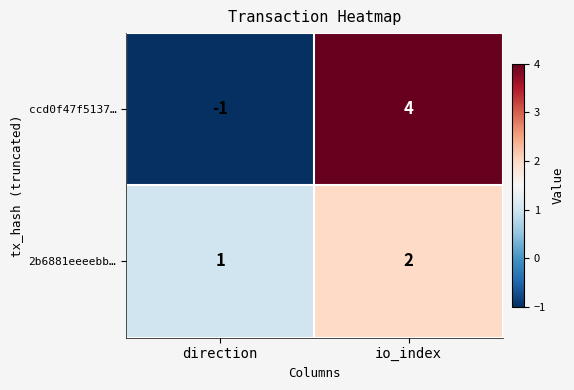

List the series in order of their peak value, lowest first.

2b6881eeeebb…, ccd0f47f5137…